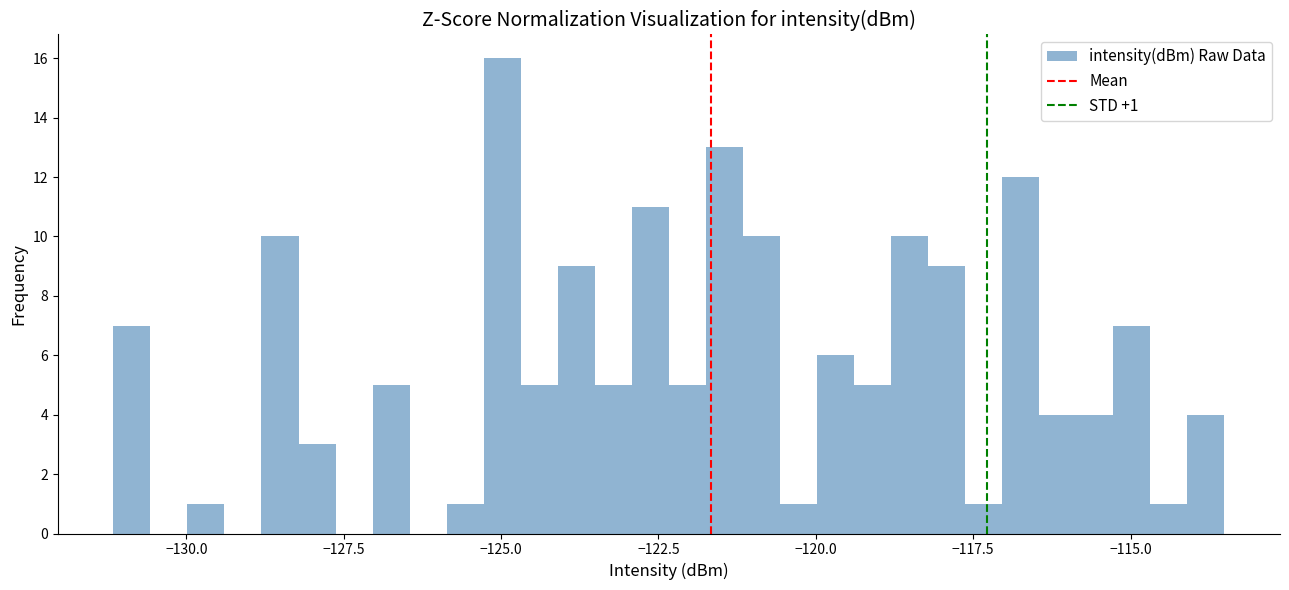

Read against the x-axis, roughly where is the centre of the tallest bar?

-125.0